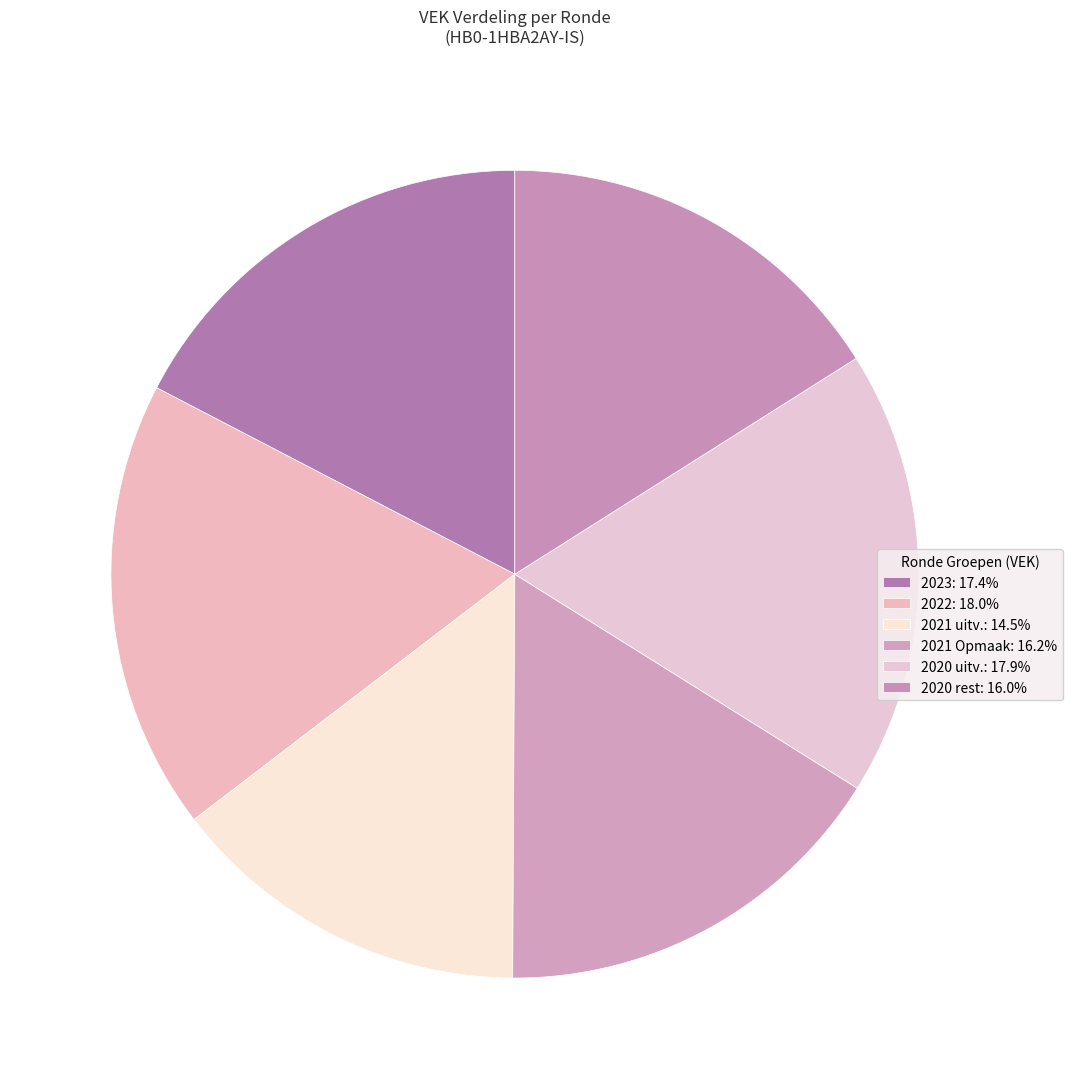

Which slice is the smallest?

2021 uitvoering